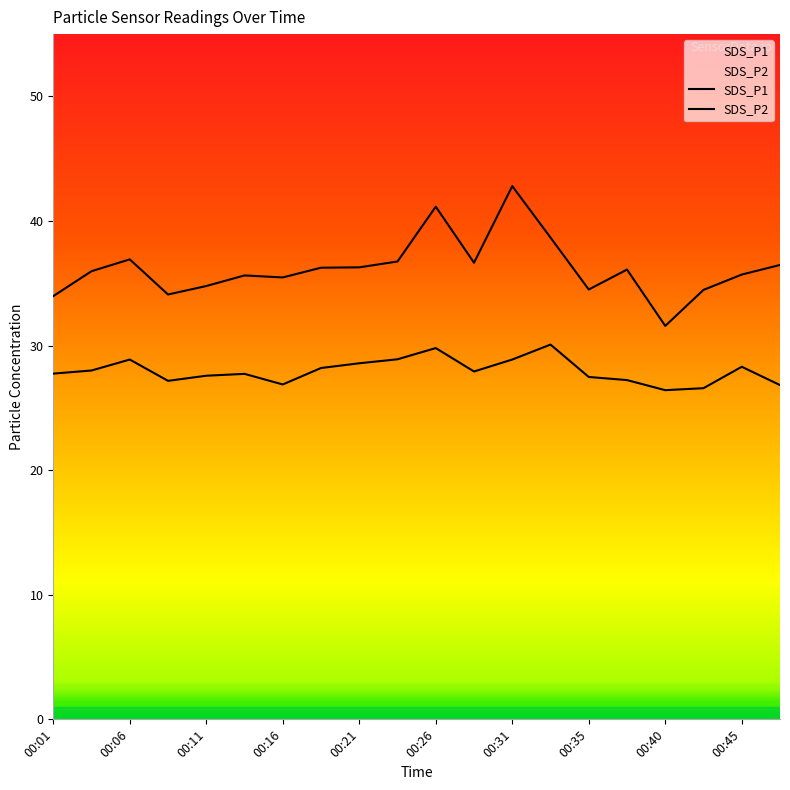

True or false: SDS_P1 and SDS_P2 cross at least once.

False